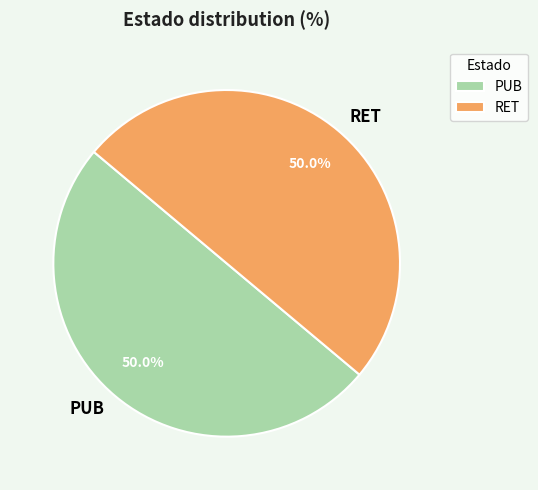

Do RET and PUB together represent more than half of the pie?

Yes